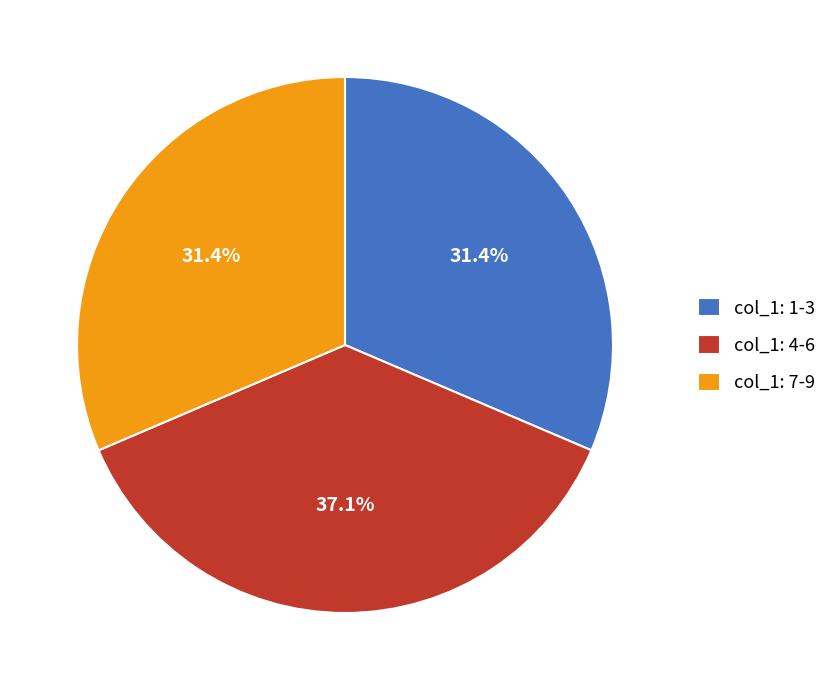

Which slice is the largest?

col_1: 4-6